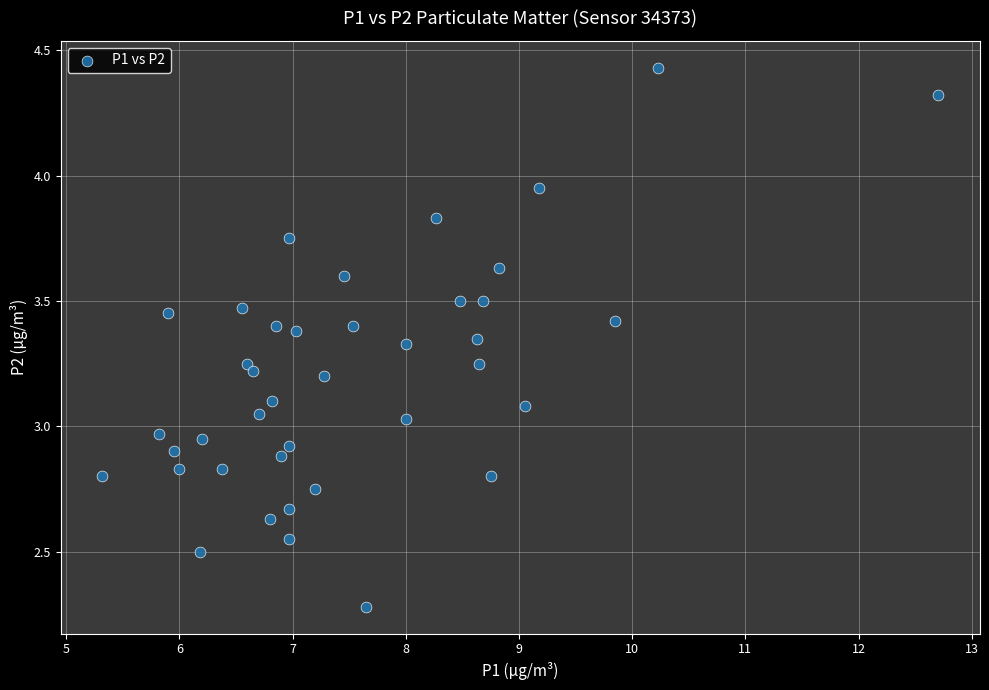

What is the range of X values (max minus min)?

7.4